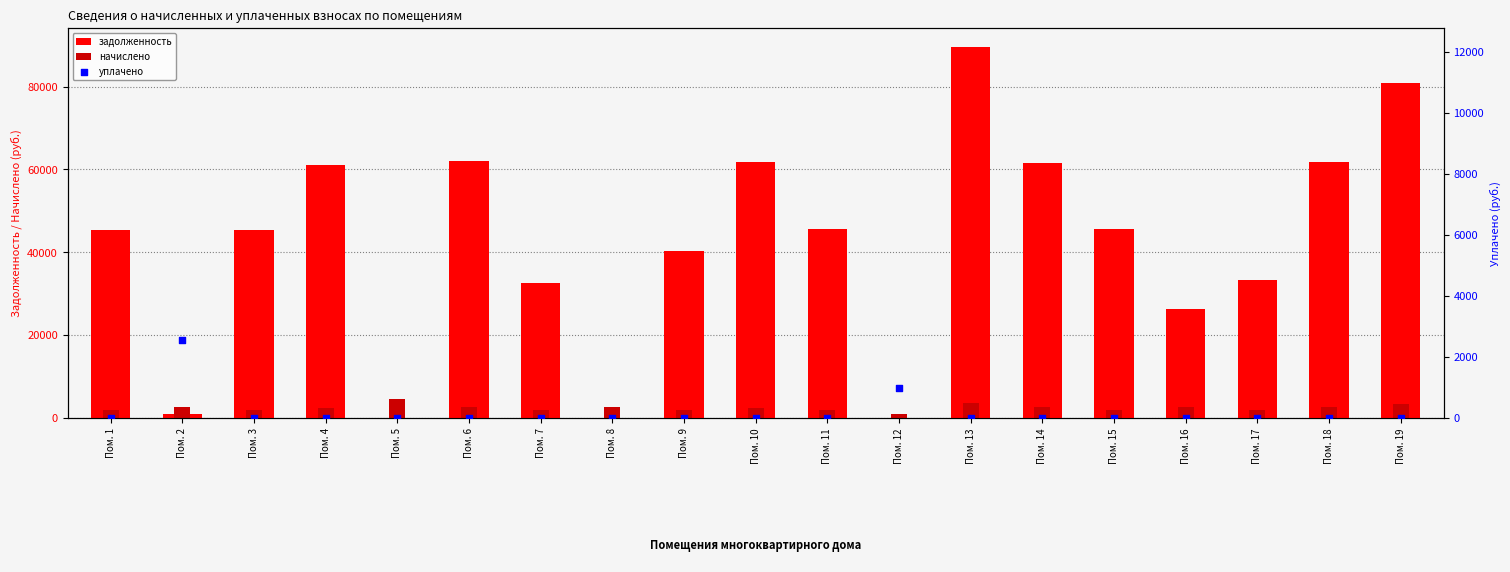

Which series contains the highest Y value?

задолженность